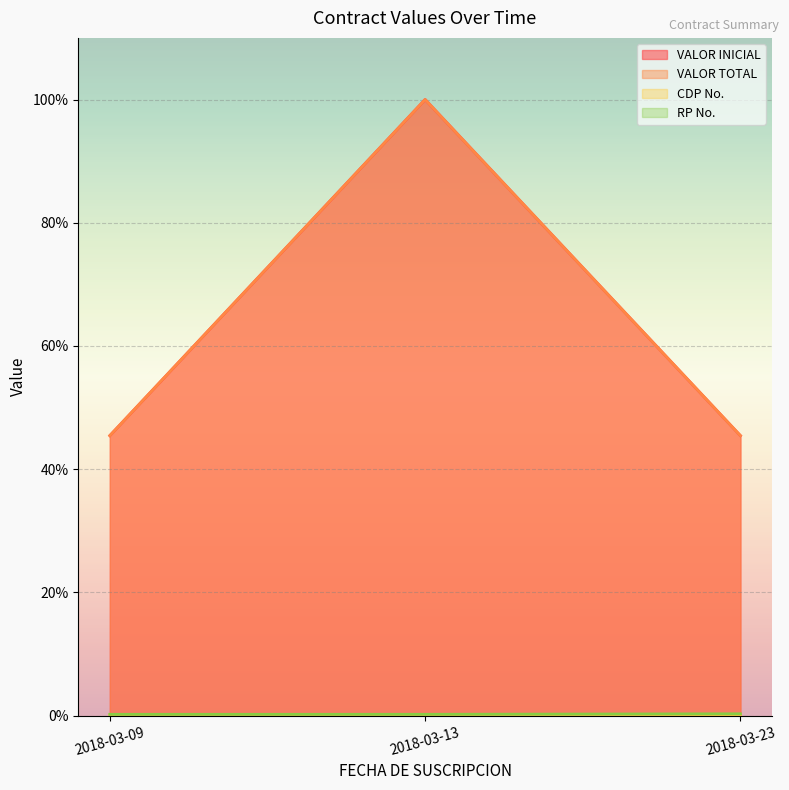

Count the number of categories in the chart.

3